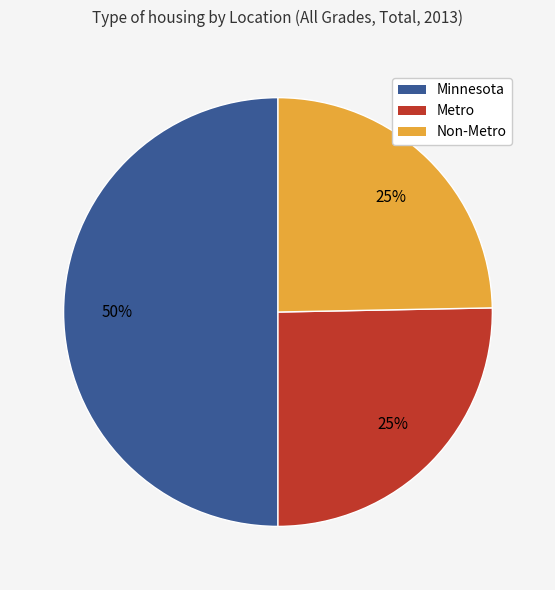

Is it true that Non-Metro is 31% of the pie?

False